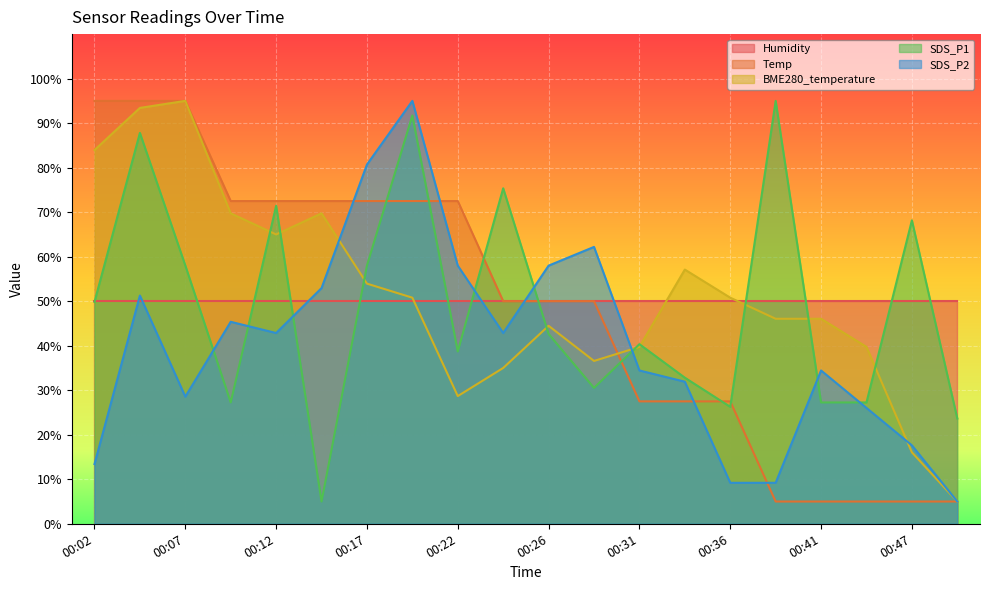

At which category does BME280_temperature reach its first local peak?

00:07